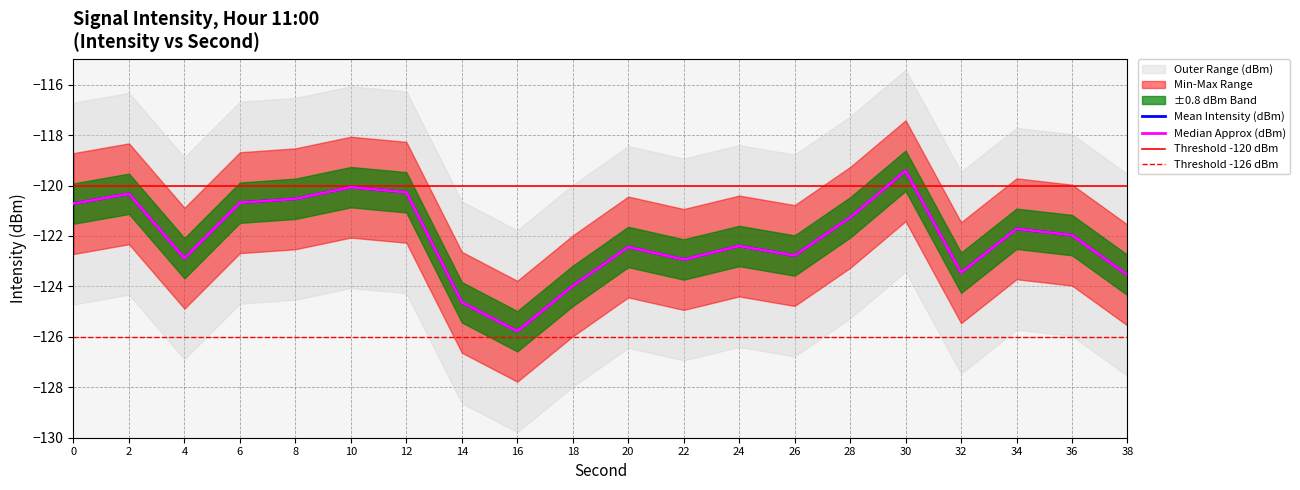

How many interior local peaks does the Max Intensity (dBm) series have?

6